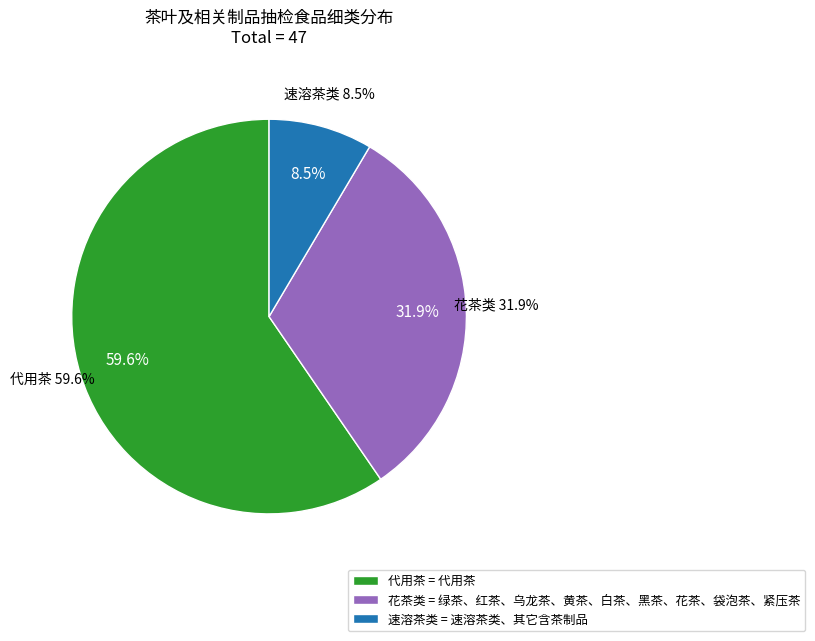

How many segments does this pie chart have?

3